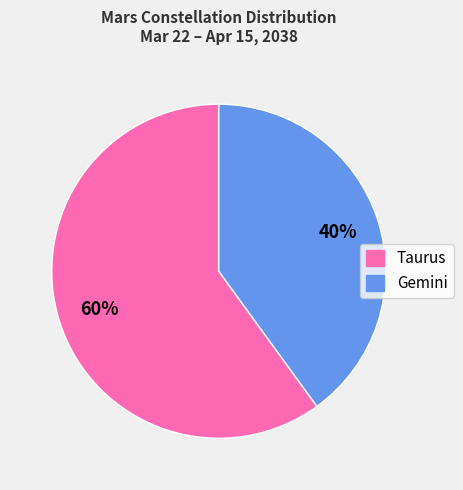

Do Taurus and Gemini together represent more than half of the pie?

Yes